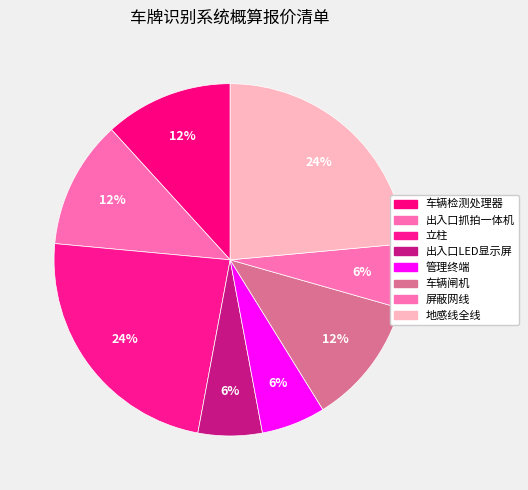

Which category has the smallest portion of the pie?

出入口LED显示屏